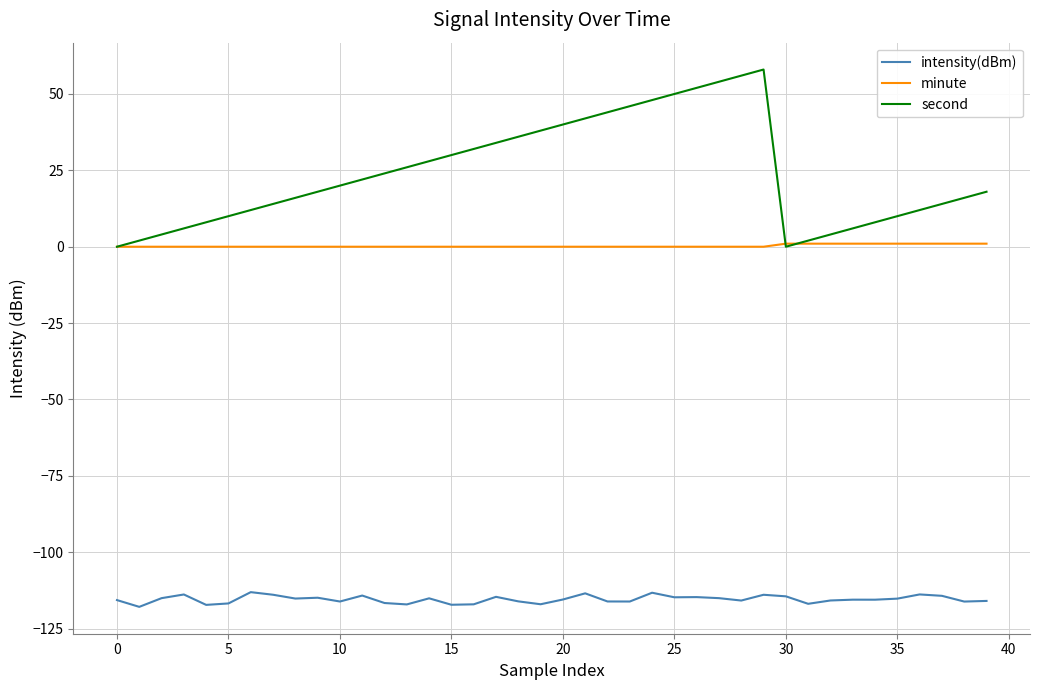

What is the sum of all intensity(dBm) values?

-4616.8